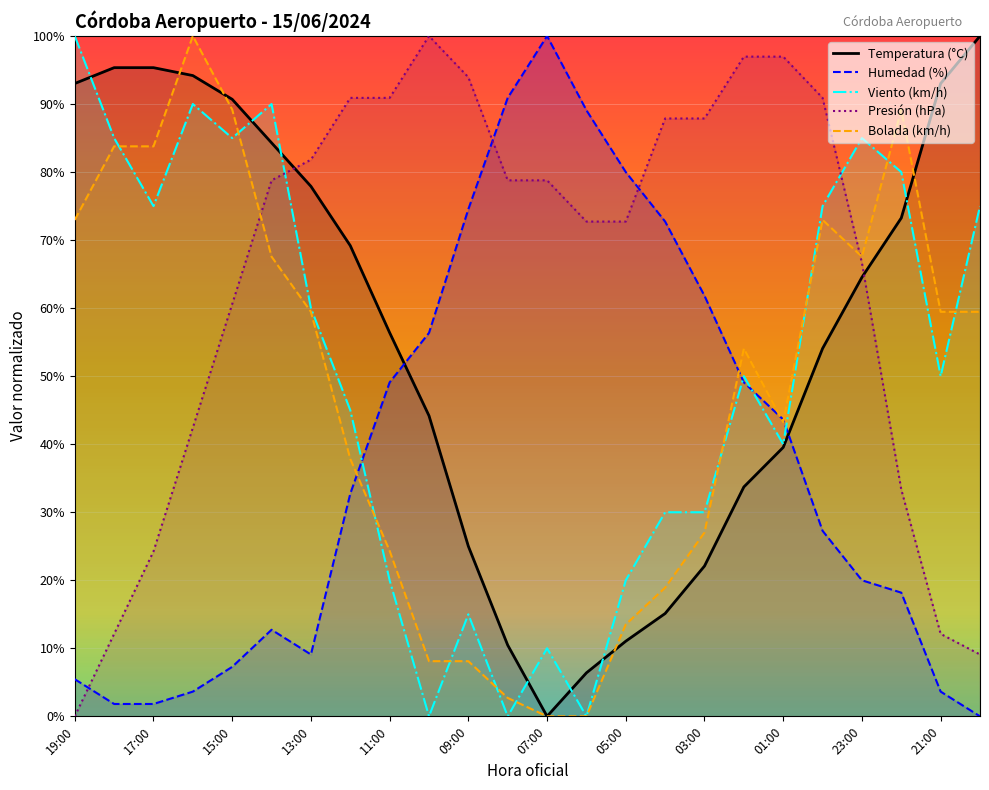

True or false: Humedad (%) and Presión (hPa) cross at least once.

True